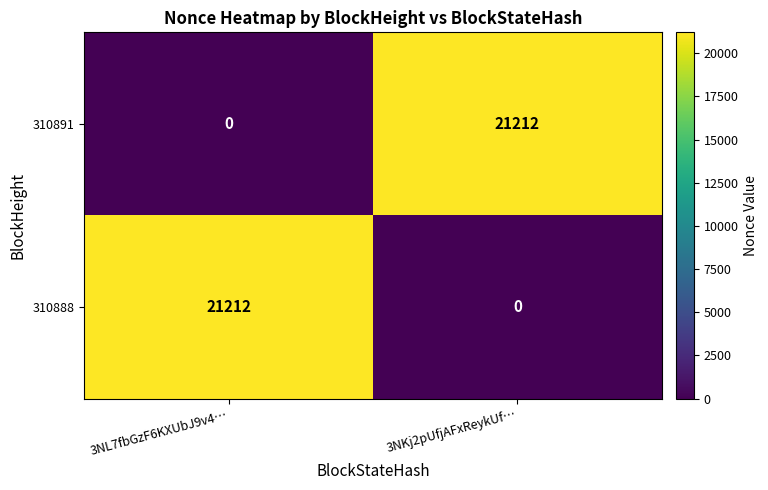

At 3NL7fbGzF6KXUbJ9v4…, list the series in order from largest to smallest.

310888, 310891